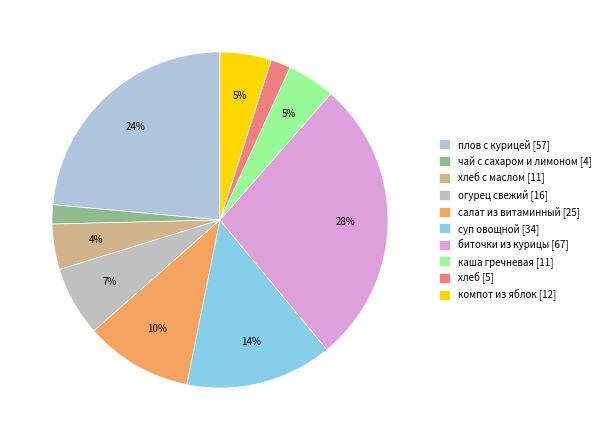

Which slice is the smallest?

чай с сахаром и лимоном